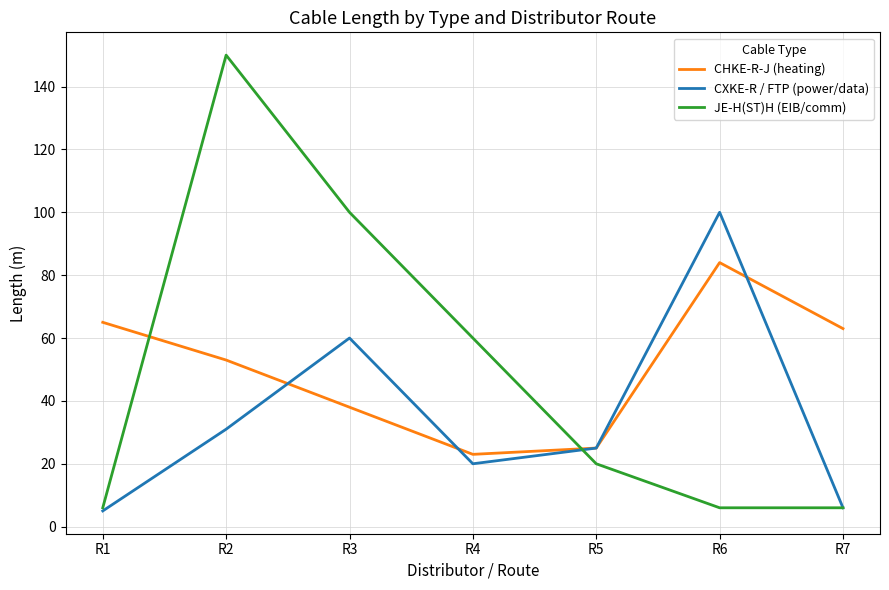

List the series in order of their peak value, highest first.

JE-H(ST)H (EIB/comm), CXKE-R / FTP (power/data), CHKE-R-J (heating)